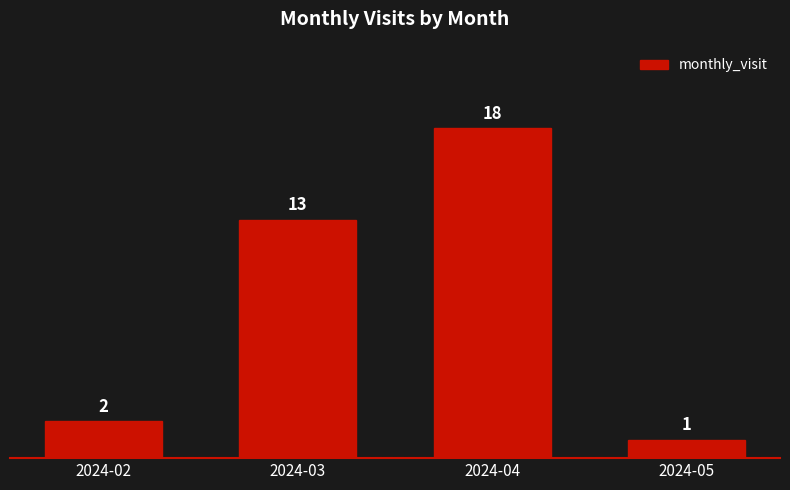

Is it true that the value at 2024-04 is 18?

True